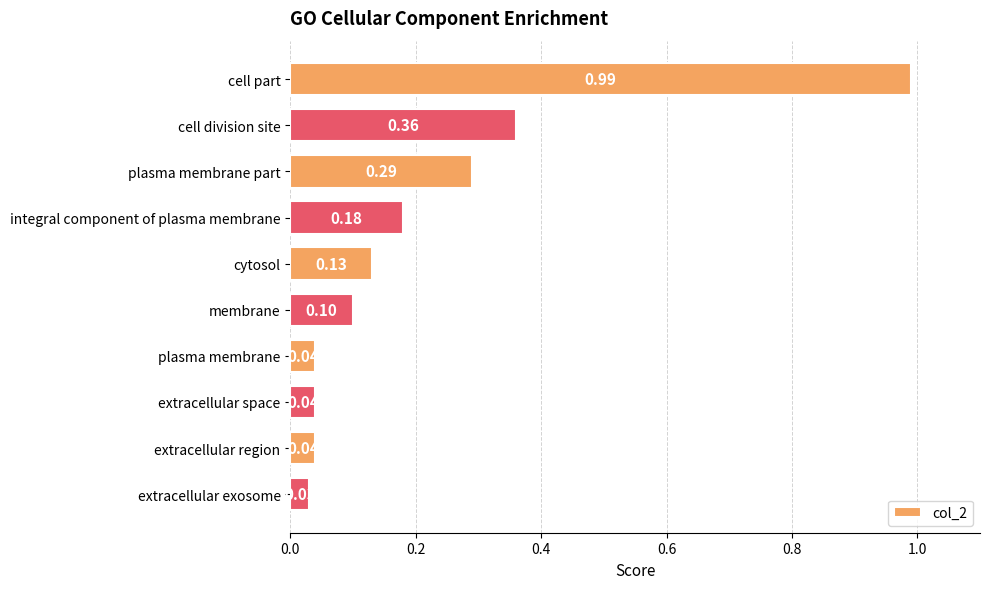

At which category does the chart reach its minimum across all series?

extracellular exosome